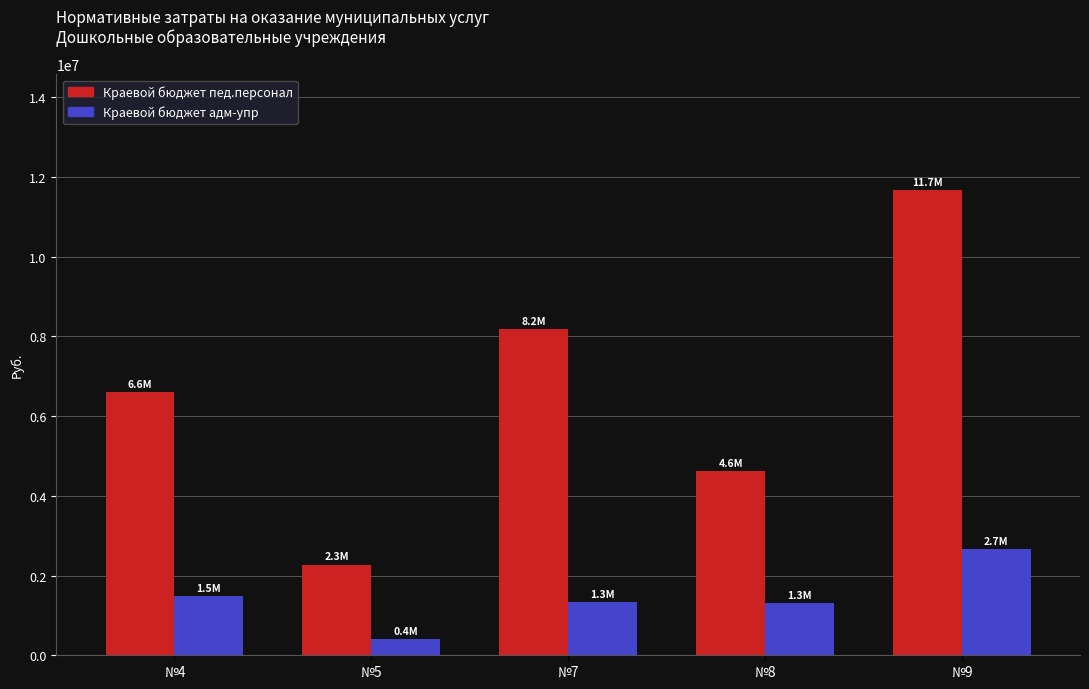

What is the value of the Краевой бюджет адм-упр bar at the 2nd from the left?

412851.1